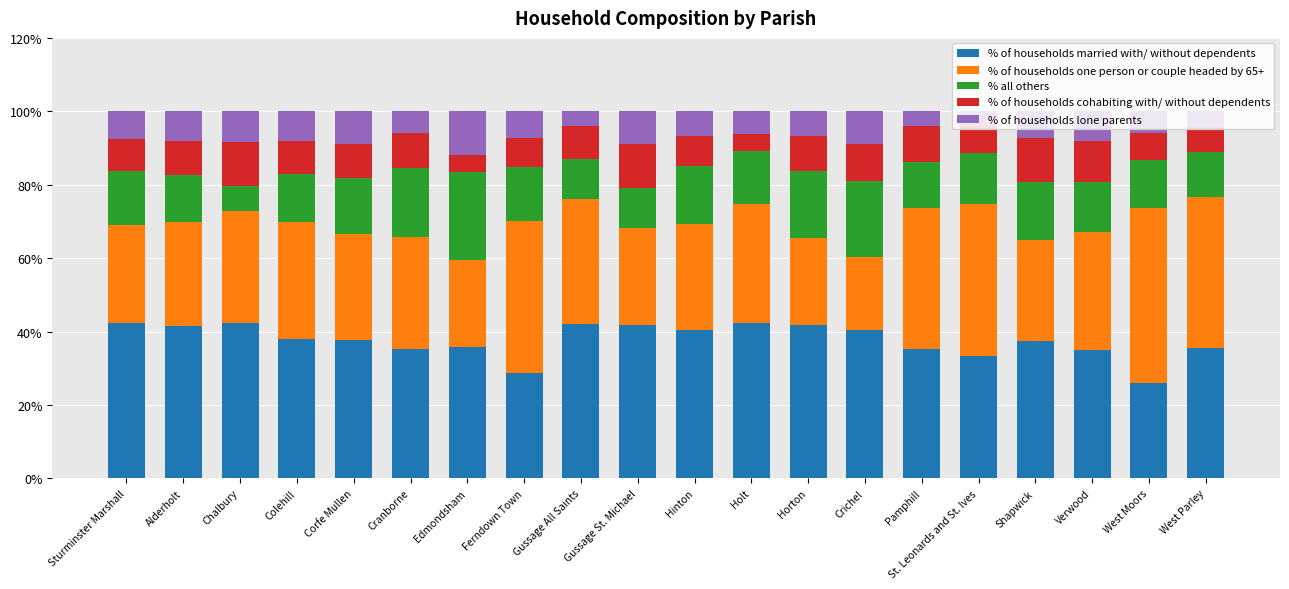

What is the total value across all series at Gussage St. Michael?

100.0